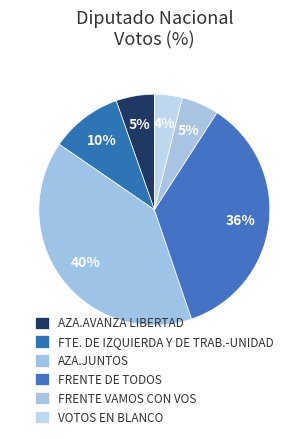

What percentage is the FTE. DE IZQUIERDA Y DE TRAB.-UNIDAD slice, to the nearest percent?

10%